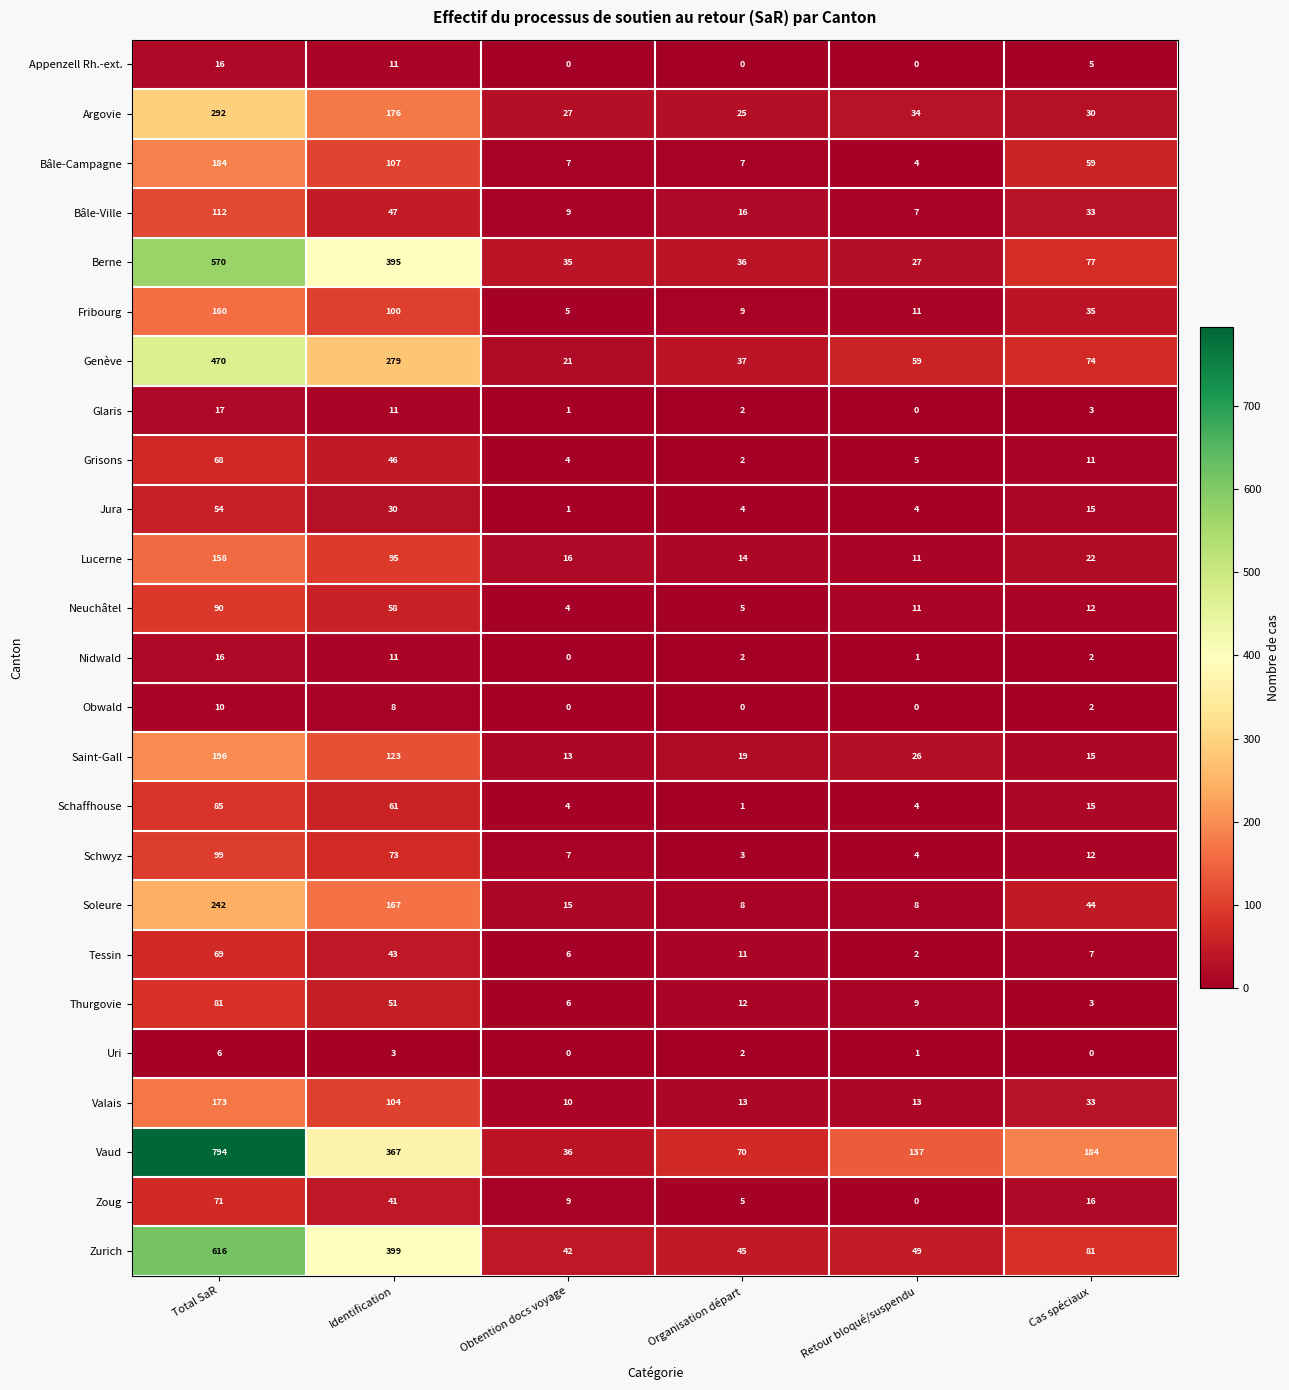

At which category is the sum across all series the highest?

Total SaR